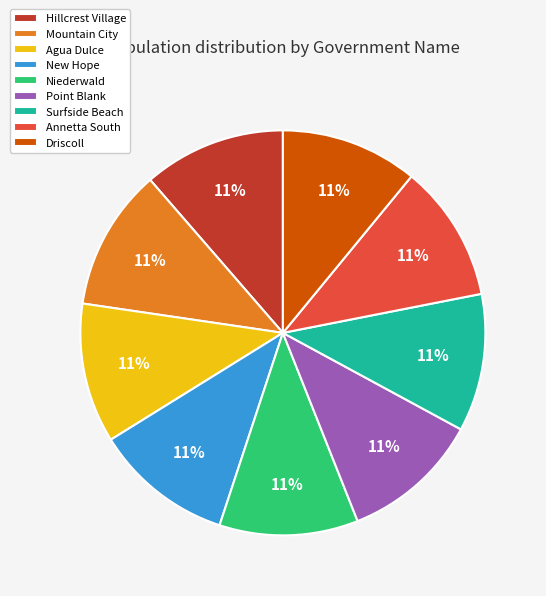

Is New Hope the majority of the pie?

No